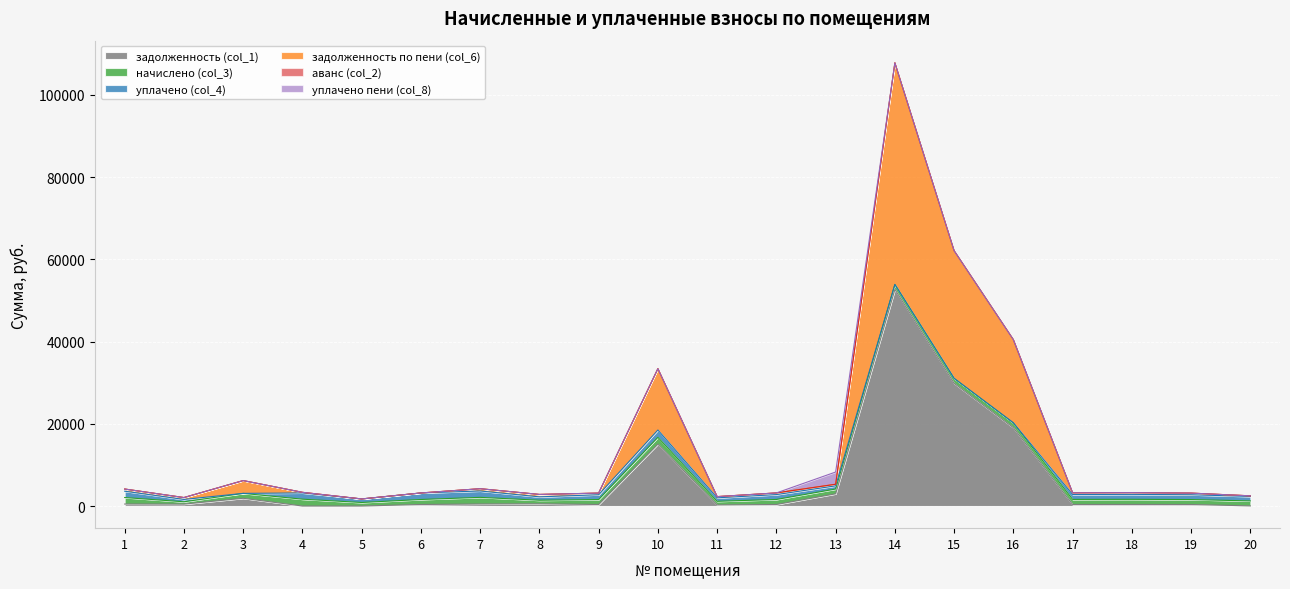

Reading left to right, list all the values displayed in this chart.

задолженность (col_1): 479.5	457.9	1883.3	0.0	0.0	368.3	487.7	530.6	367.8	15057.7	265.1	369.6	2969.9	52710.4	29843.5	19054.6	372.3	377.0	364.3	29.7
начислено (col_3): 1585.4	569.6	1186.9	1664.7	858.8	1217.7	1616.3	876.4	1204.5	1651.5	876.4	1222.1	1162.7	1200.1	1208.9	1178.1	1230.9	1246.3	1204.5	1206.7
уплачено (col_4): 1536.5	569.6	0.0	1512.0	858.8	1586.0	1553.4	822.3	1167.3	1783.9	849.3	1184.4	775.1	0.0	0.0	0.0	1192.9	1207.8	1167.3	1090.0
задолженность по пени (col_6): 528.5	457.9	3115.0	148.6	0.0	0.0	550.5	584.3	401.5	14925.3	292.1	407.4	387.6	53910.4	31052.5	20232.7	410.3	415.4	401.5	146.4
аванс (col_2): 0.0	0.0	0.0	4.1	0.0	0.0	0.0	0.0	0.0	0.0	0.0	0.0	0.0	0.0	0.0	0.0	0.0	0.0	0.0	0.0
уплачено пени (col_8): 0.0	0.0	0.0	0.0	0.0	0.0	0.0	0.7	3.6	0.0	0.0	0.0	2969.9	0.0	0.0	0.0	0.0	0.0	0.0	0.0